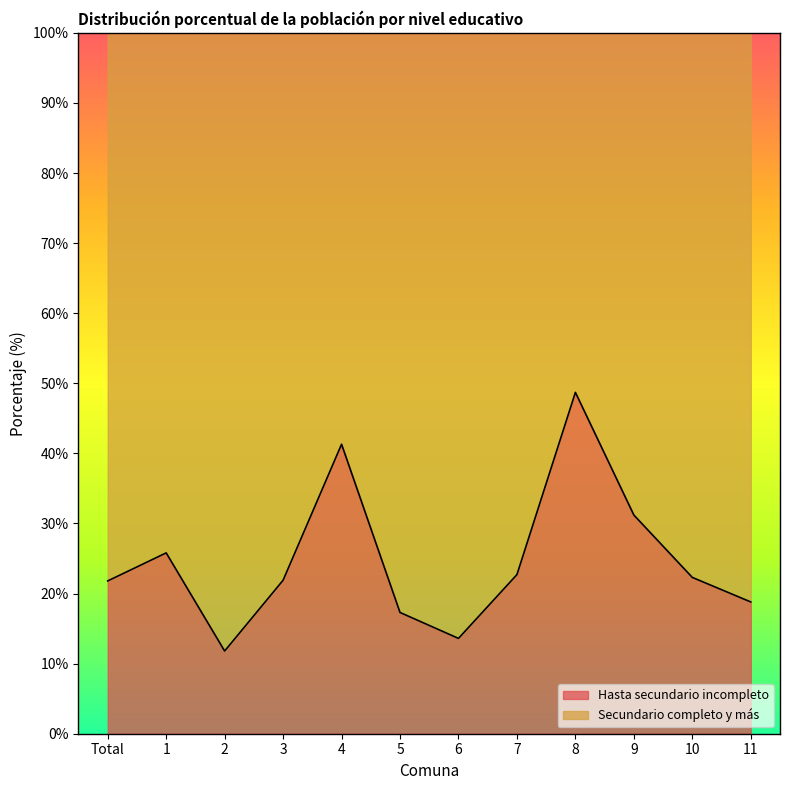

What is the average value?

24.8